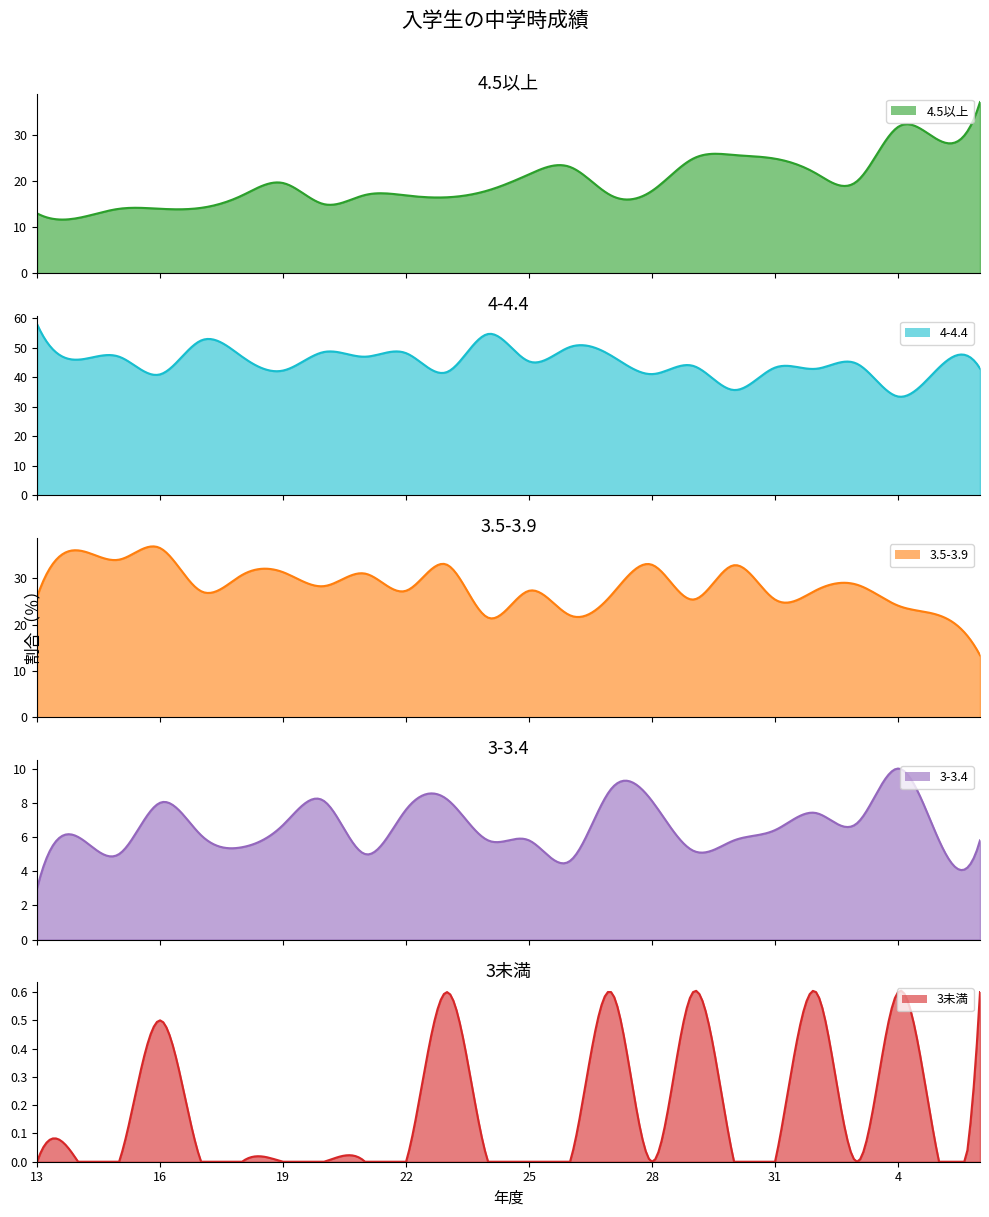

Between 21 and 3, which is larger?

3